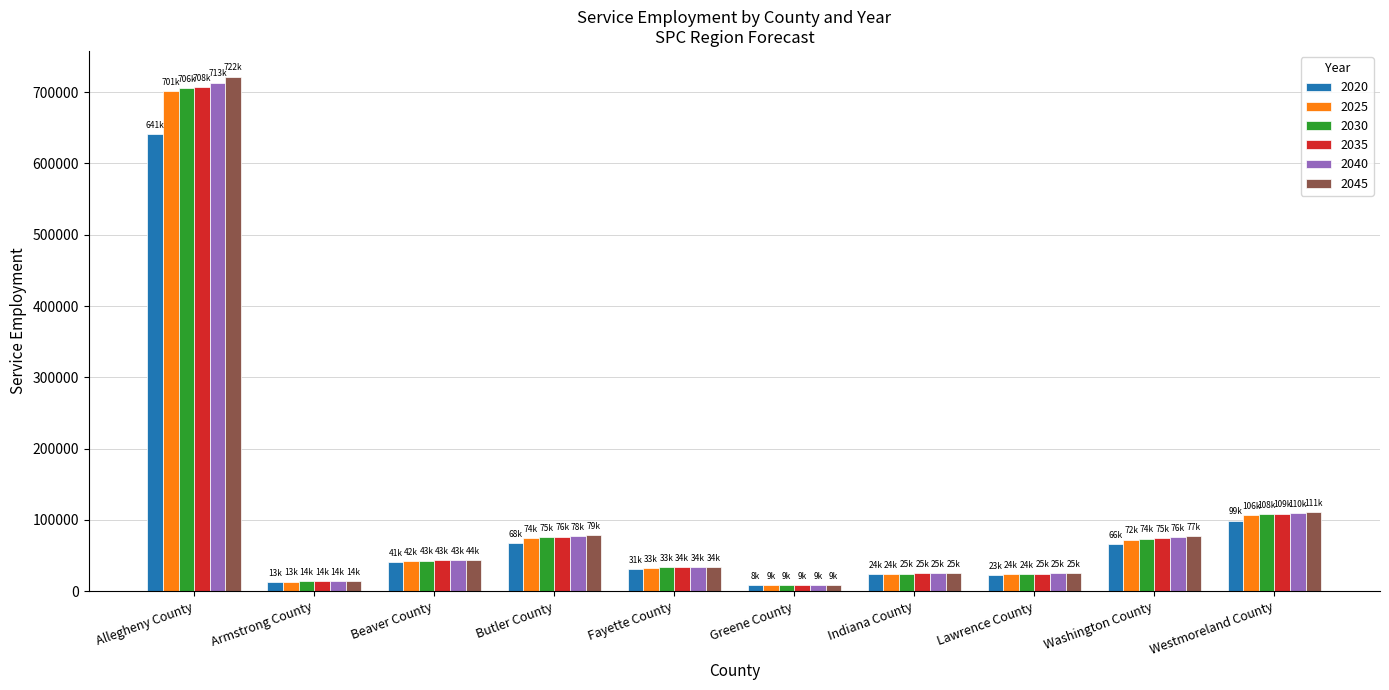

What is the minimum value for 2045?

9017